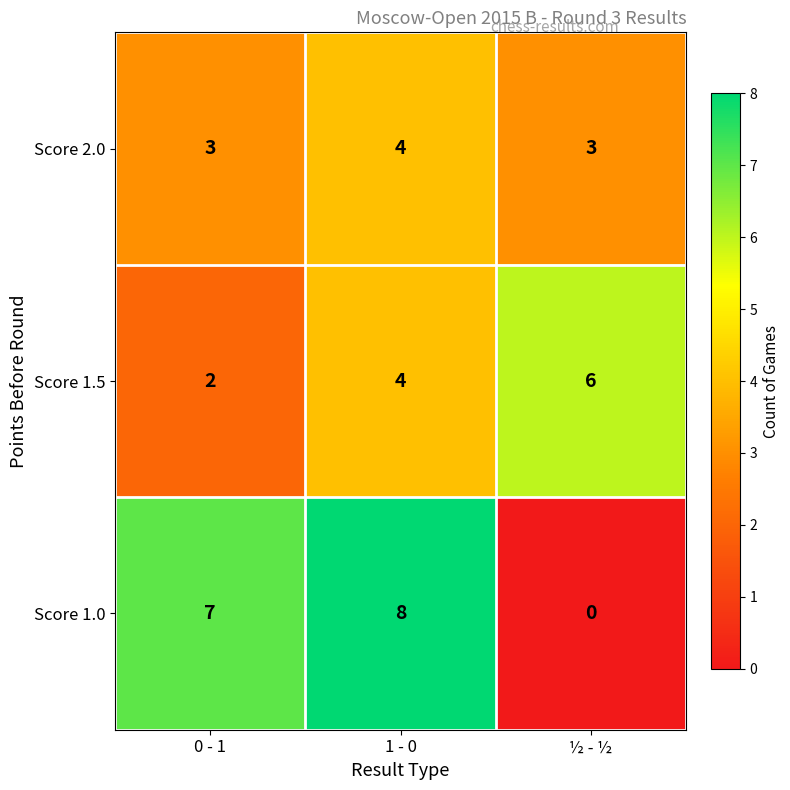

Which series has the largest range (max minus min)?

Score 1.0